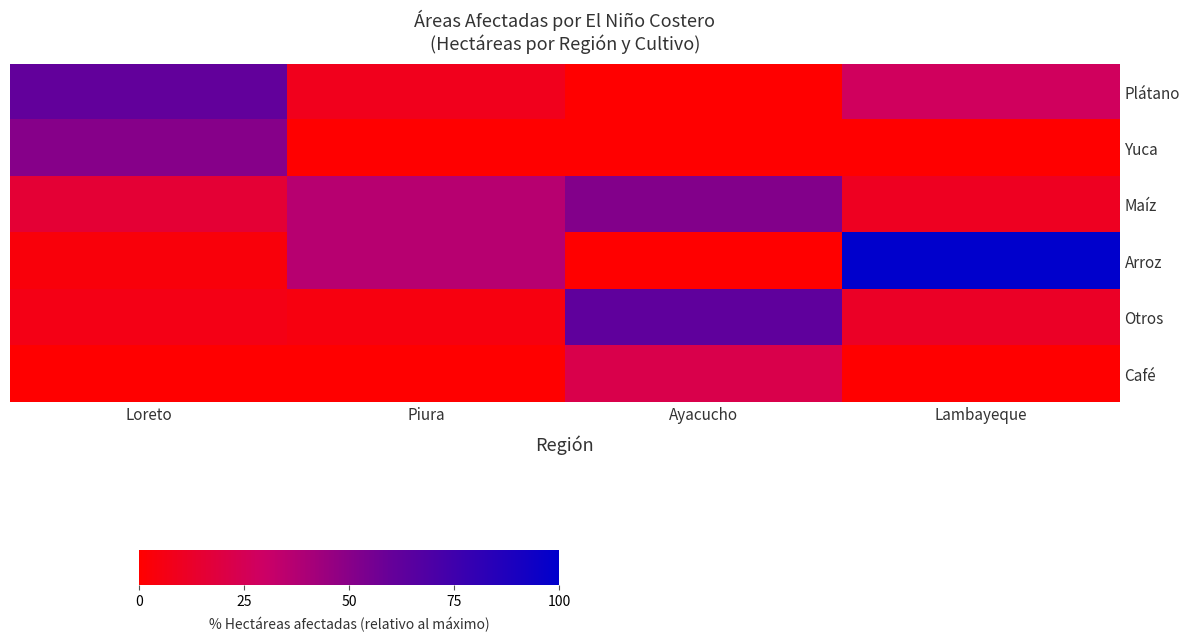

Reading right to left, extract all data points from this chart.

Plátano: Lambayeque=27.4	Ayacucho=0.0	Piura=8.5	Loreto=61.6
Yuca: Lambayeque=0.0	Ayacucho=0.0	Piura=0.0	Loreto=50.7
Maíz: Lambayeque=10.0	Ayacucho=51.9	Piura=36.3	Loreto=15.7
Arroz: Lambayeque=100.0	Ayacucho=0.0	Piura=36.3	Loreto=3.3
Otros: Lambayeque=11.5	Ayacucho=62.7	Piura=4.8	Loreto=6.3
Café: Lambayeque=0.0	Ayacucho=22.6	Piura=0.0	Loreto=0.0